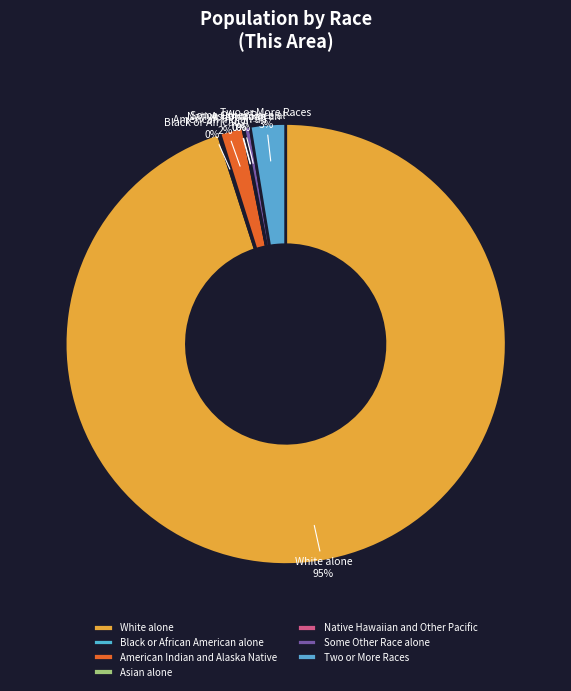

To the nearest percent, what is the difference between the Some Other Race alone and Two or More Races slice percentages?

2%